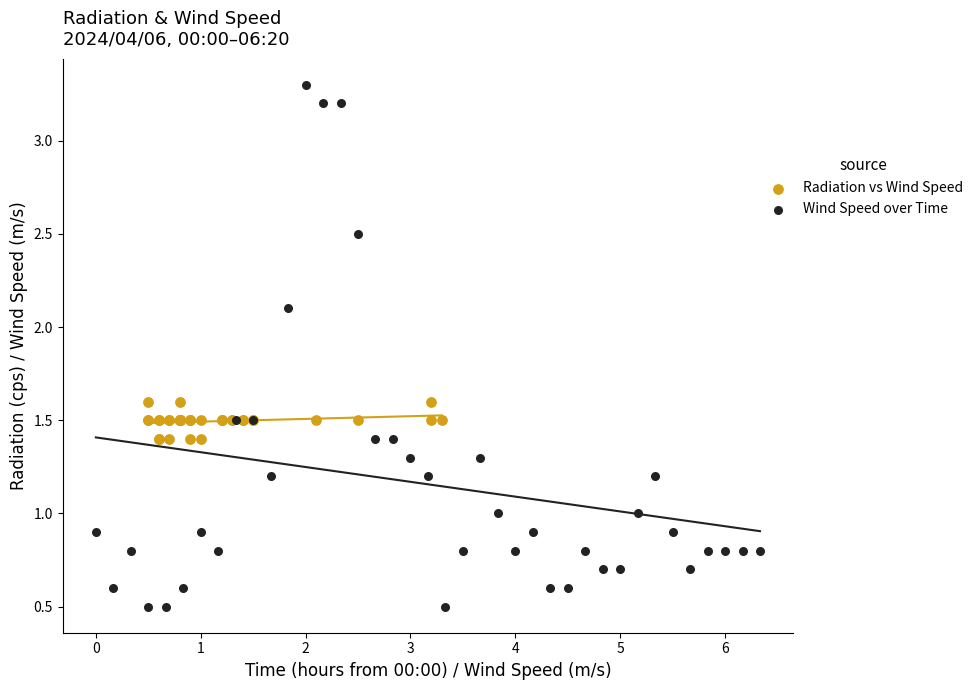

Which series has the largest Y range (max minus min)?

Wind Speed over Time